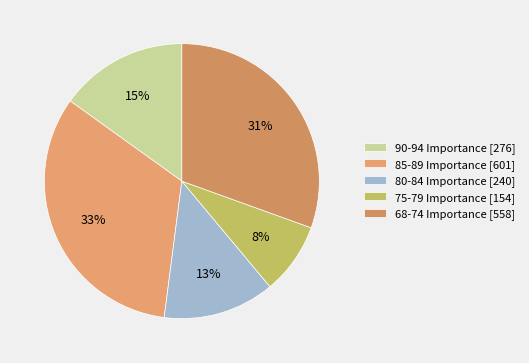

Count the number of slices in the pie.

5